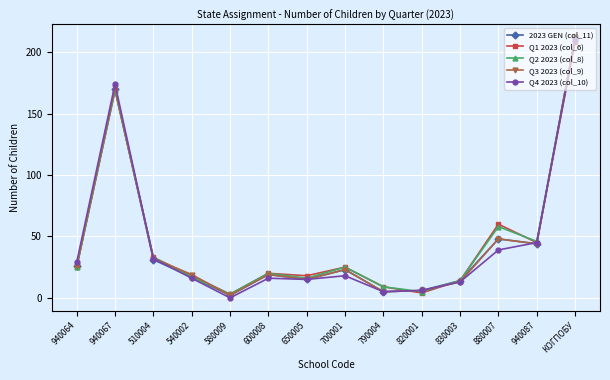

How many values in the Q3 2023 (col_9) series are below 23?

7